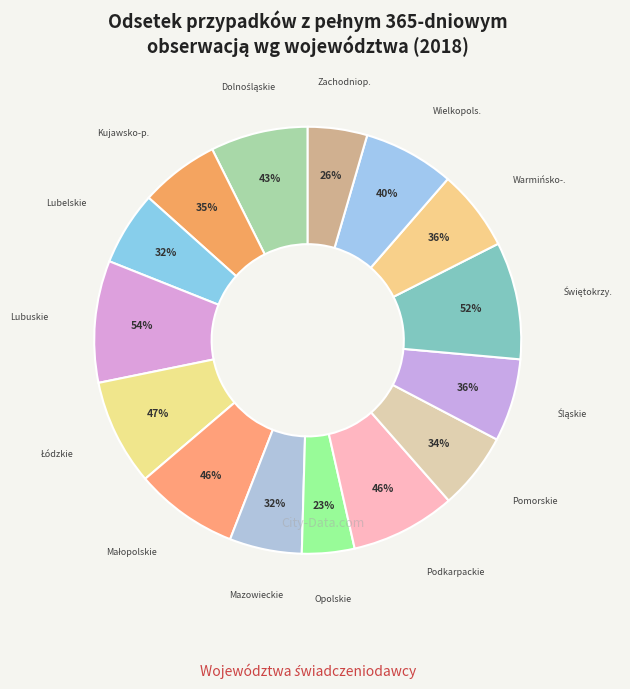

Which slice is the smallest?

Opolskie